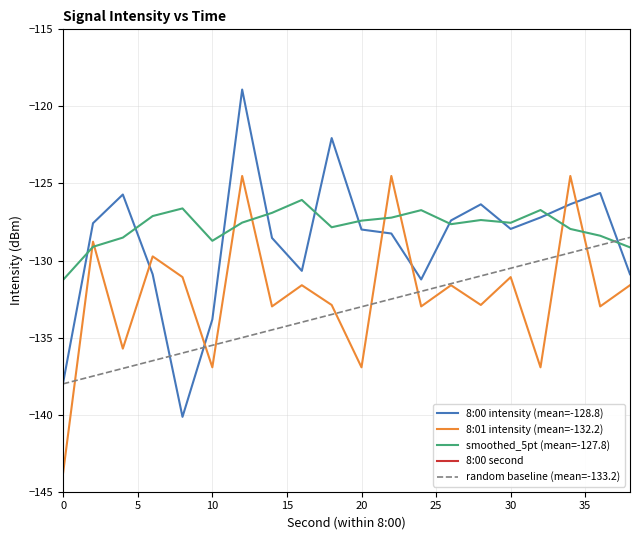

What is the maximum value for 8:00 intensity (mean=-128.8)?

-118.9